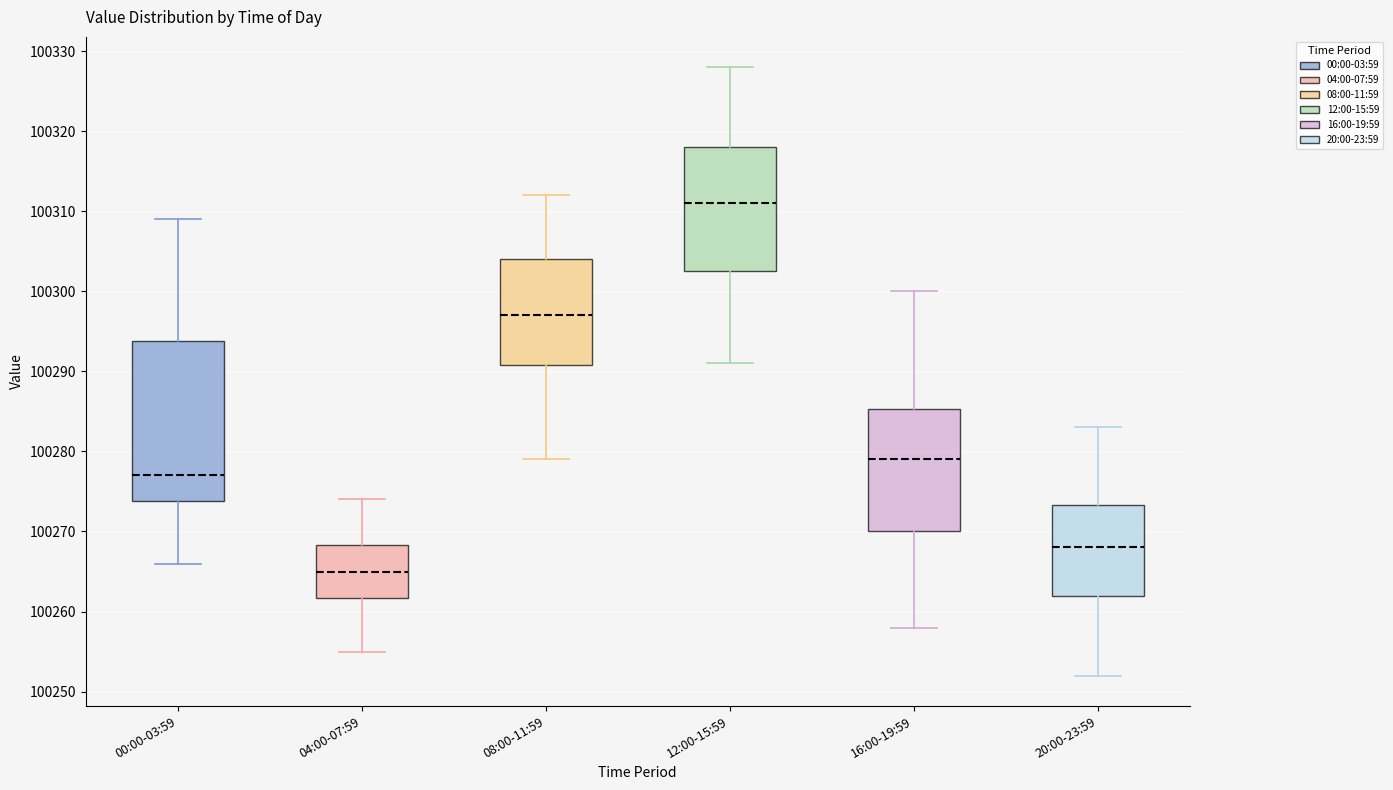

Which box's median line is the lowest?

04:00-07:59